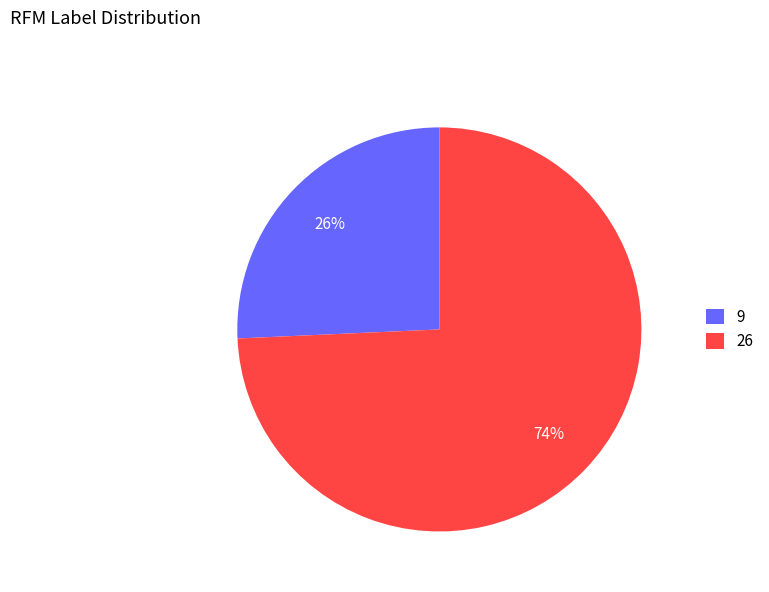

To the nearest percent, what percentage of the pie is 26?

74%